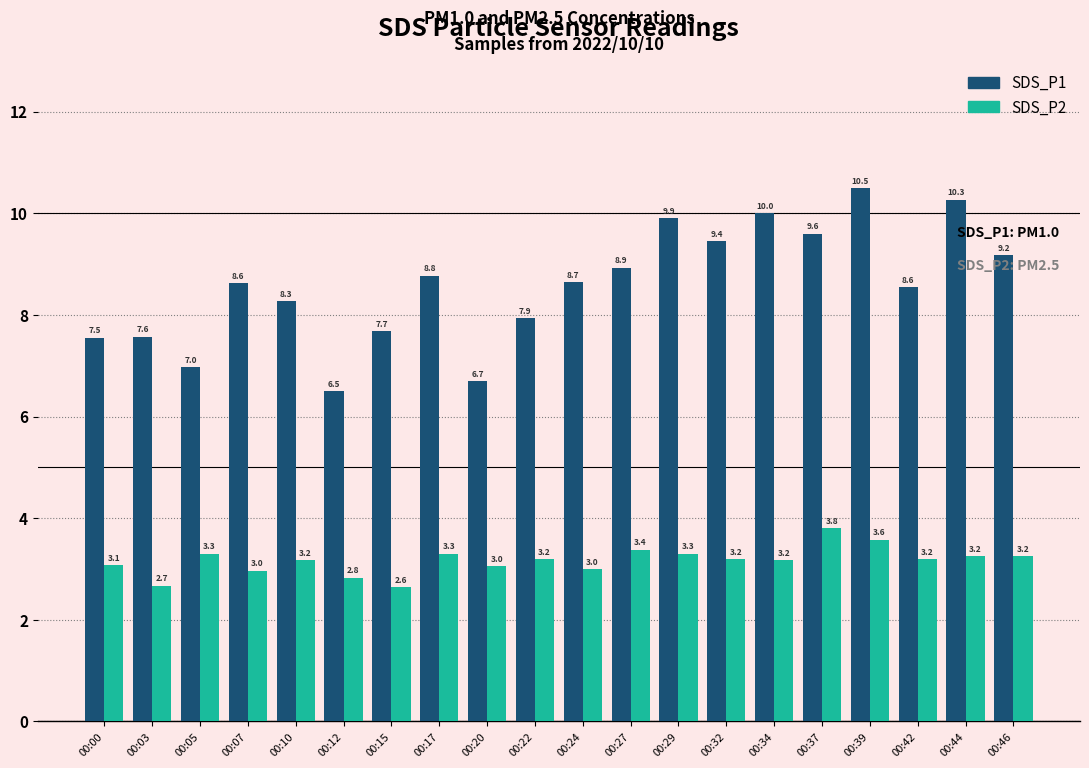

At which label does SDS_P1 first exceed 8?

00:07